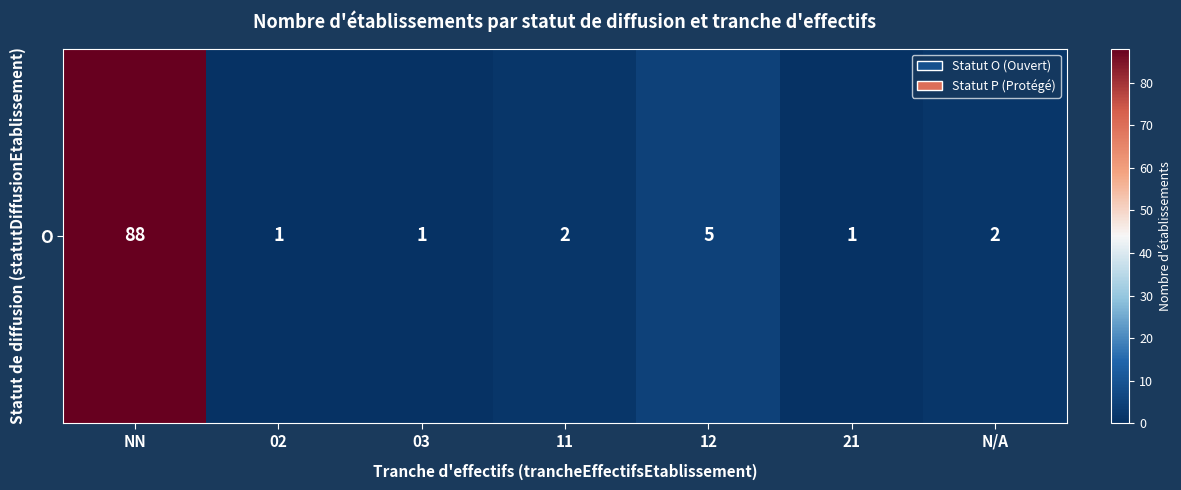

Is it true that the value at 11 is 2?

True